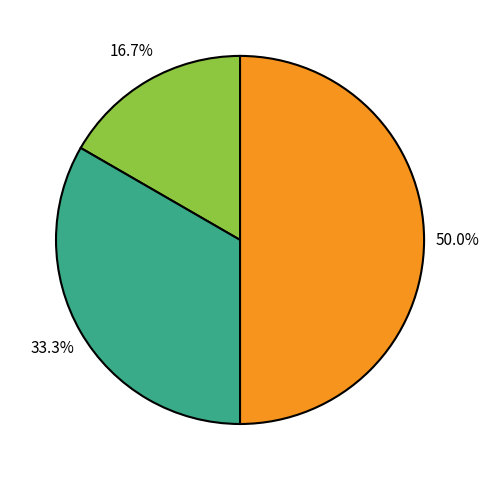

How many slices are in this pie chart?

3